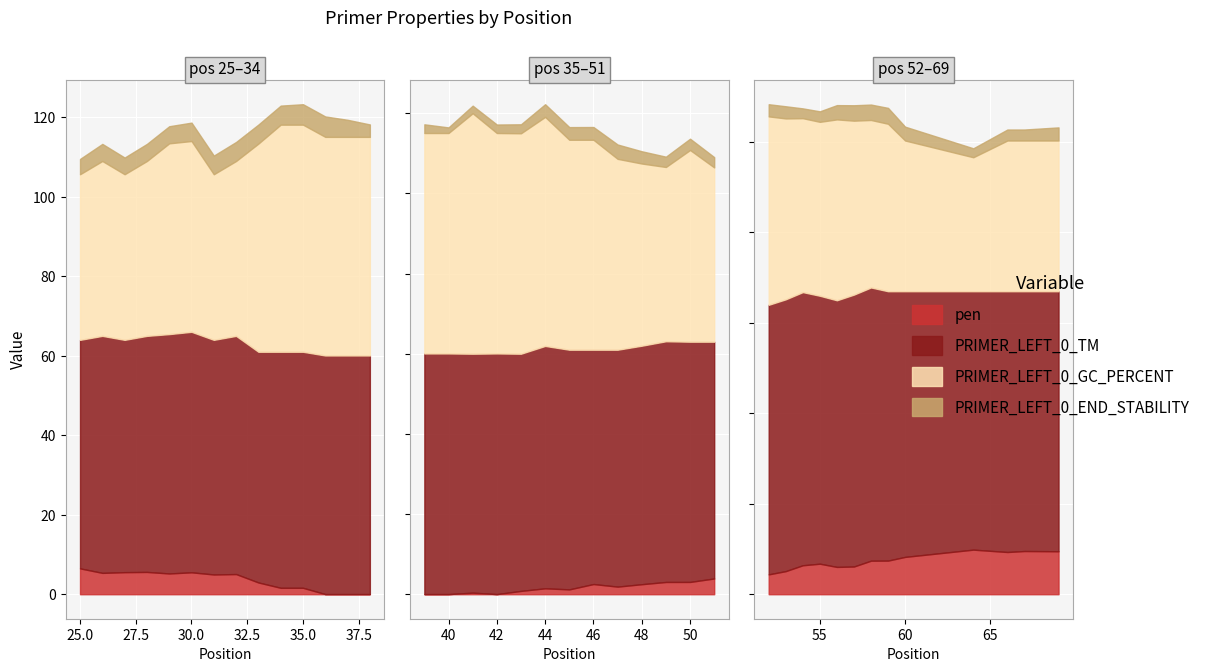

Between 52 and 45, which is larger?

52